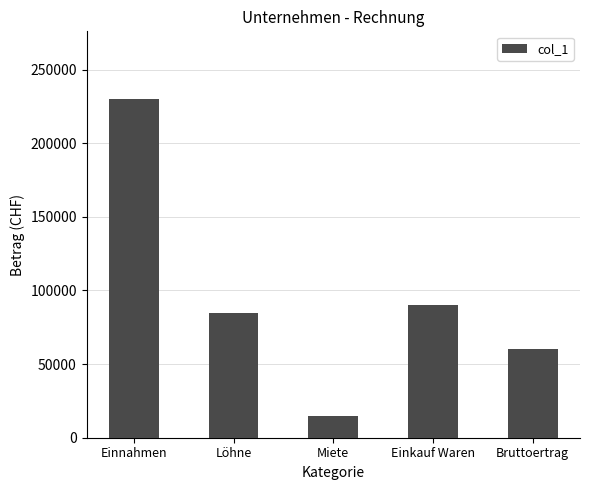

What is the difference between the maximum and minimum values?

215000